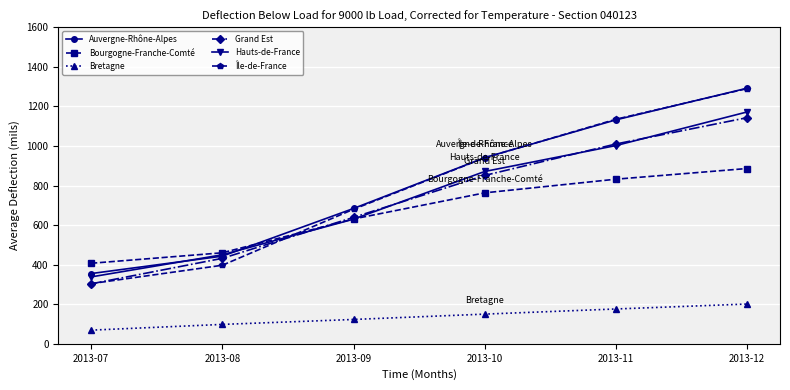

Reading left to right, what are all the values shown in this chart?

Auvergne-Rhône-Alpes: 2013-07=355	2013-08=443	2013-09=684	2013-10=941	2013-11=1132	2013-12=1292
Bourgogne-Franche-Comté: 2013-07=407	2013-08=460	2013-09=631	2013-10=763	2013-11=832	2013-12=886
Bretagne: 2013-07=69	2013-08=98	2013-09=123	2013-10=150	2013-11=176	2013-12=201
Grand Est: 2013-07=303	2013-08=432	2013-09=639	2013-10=851	2013-11=1010	2013-12=1143
Hauts-de-France: 2013-07=338	2013-08=450	2013-09=630	2013-10=871	2013-11=1002	2013-12=1172
Île-de-France: 2013-07=304	2013-08=397	2013-09=680	2013-10=940	2013-11=1135	2013-12=1290